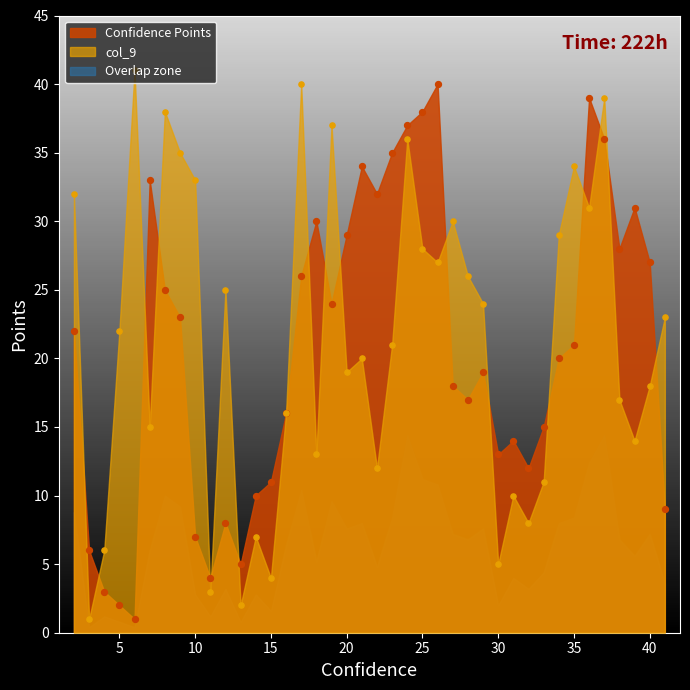

What is the total value across all series at 19?

61